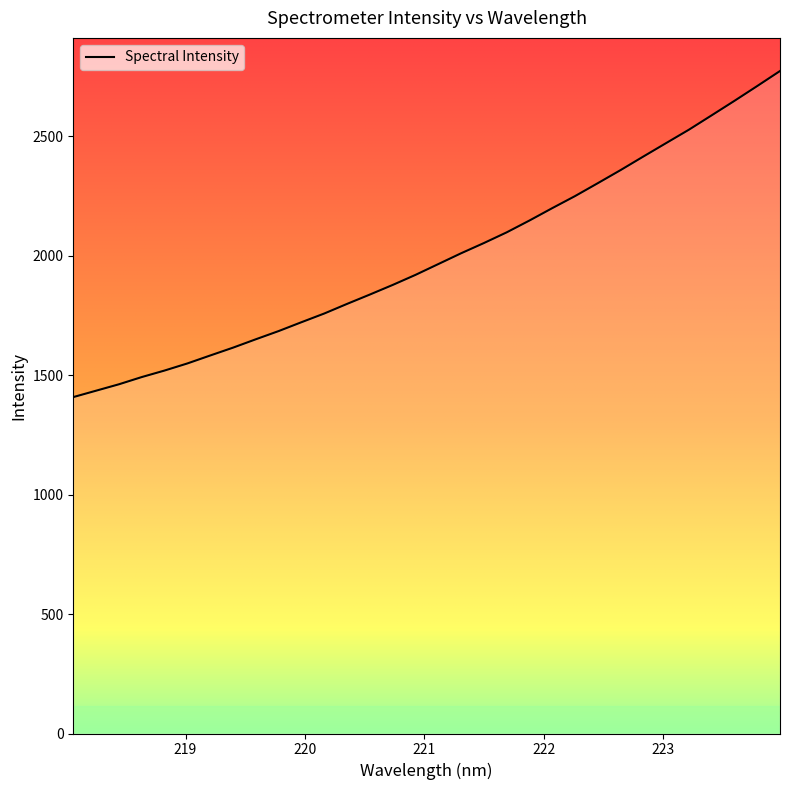

What is the maximum value shown in the chart?

2773.4